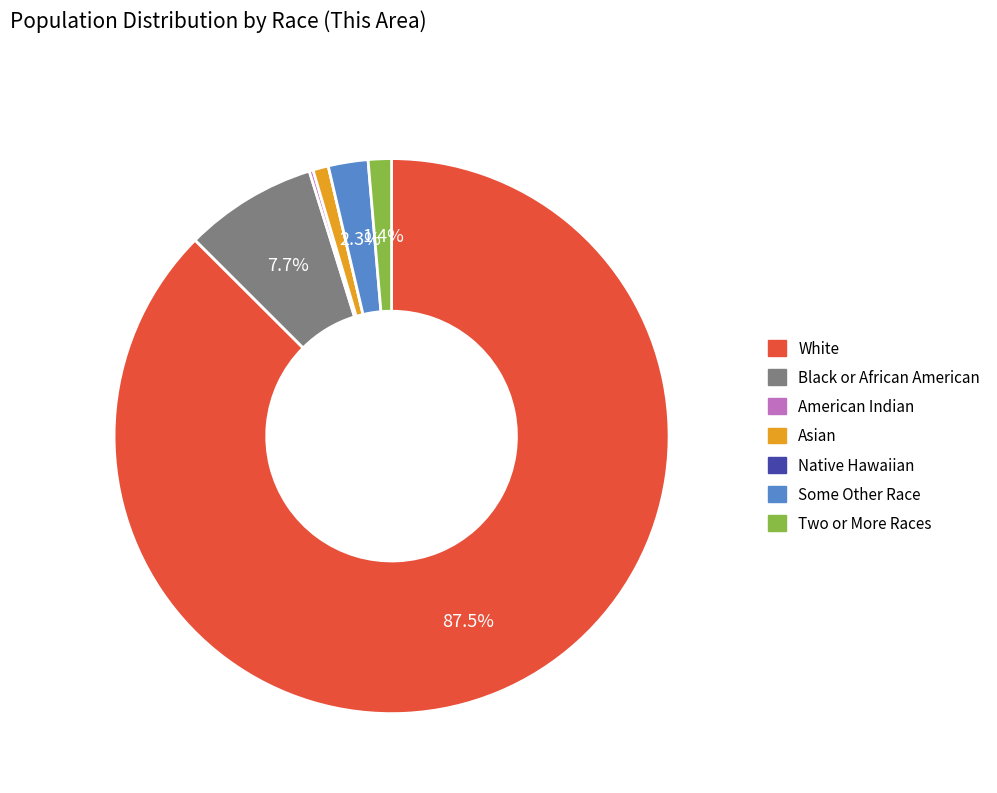

Is there any slice that represents more than half of the pie?

Yes